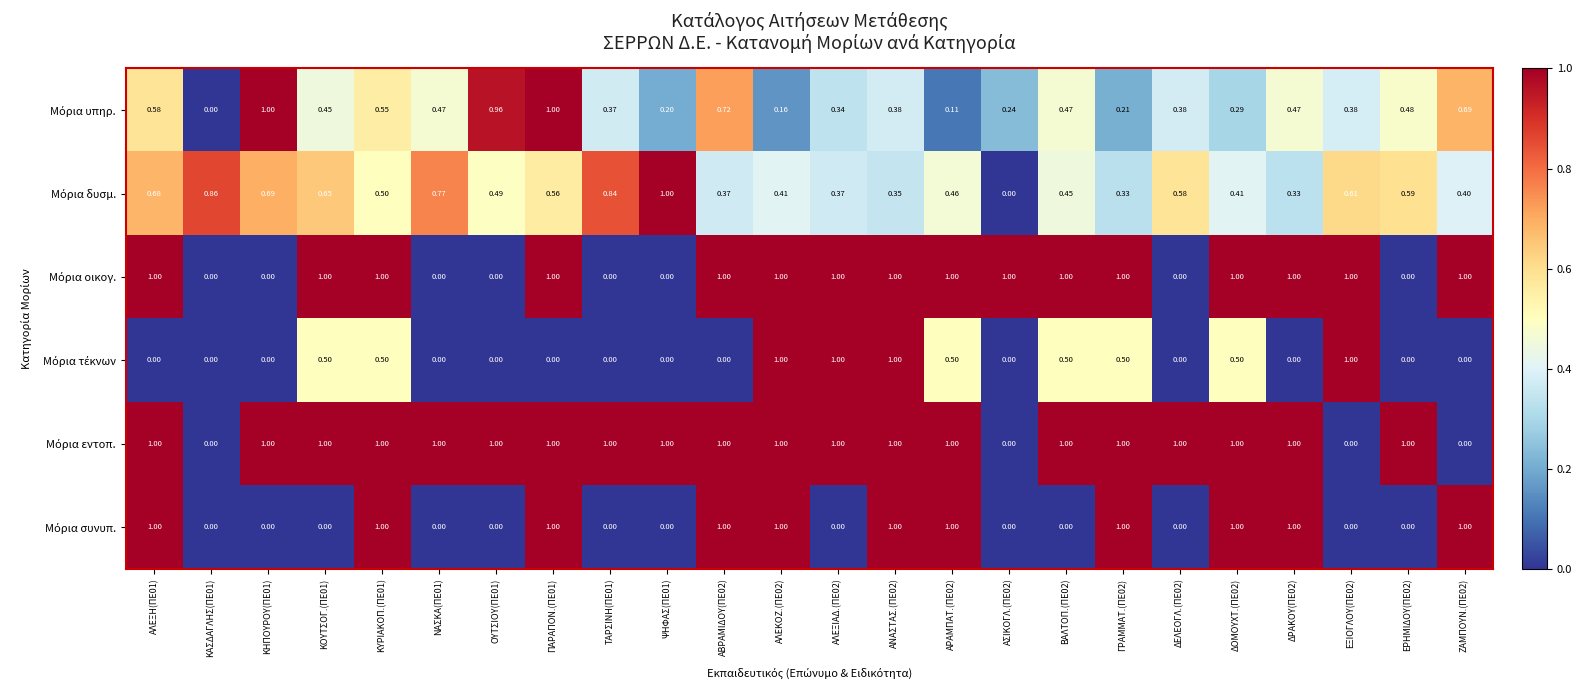

Which label corresponds to the largest value in the chart?

ΚΗΠΟΥΡΟΥ(ΠΕ01)